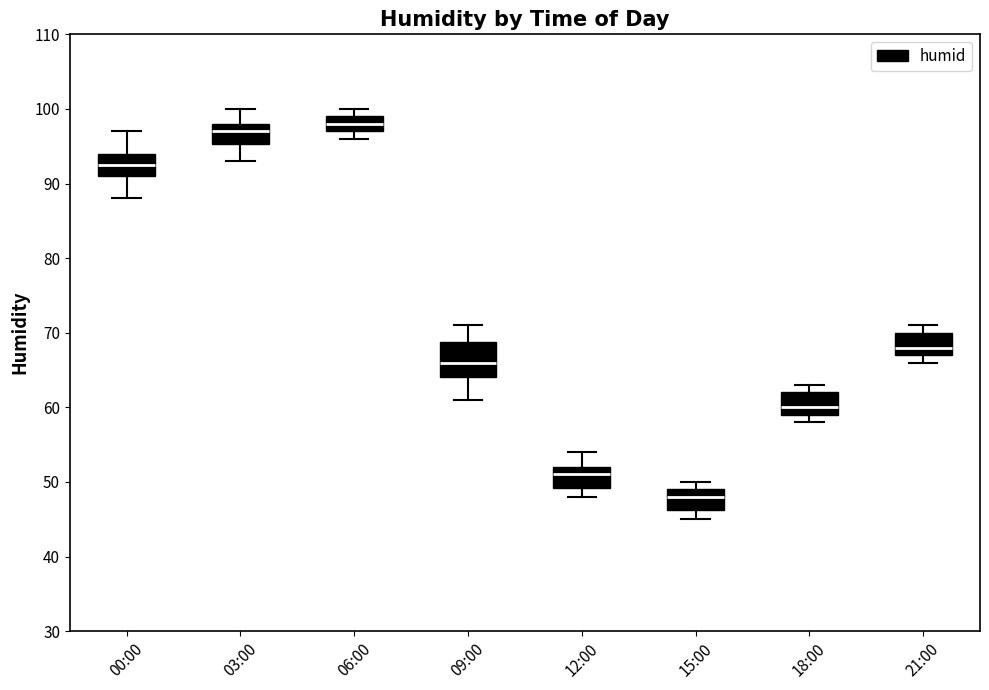

Reading left to right, read every box against the y-axis: the position of its median line, the range the box covers, and the ends of its whiskers. The values are not printed on the chart, so give them approximately, as read against the axis.

00:00: median 93, box 91 to 94, whiskers 88 to 97
03:00: median 97, box 95 to 98, whiskers 93 to 100
06:00: median 98, box 97 to 99, whiskers 96 to 100
09:00: median 66, box 64 to 69, whiskers 61 to 71
12:00: median 51, box 49 to 52, whiskers 48 to 54
15:00: median 48, box 46 to 49, whiskers 45 to 50
18:00: median 60, box 59 to 62, whiskers 58 to 63
21:00: median 68, box 67 to 70, whiskers 66 to 71